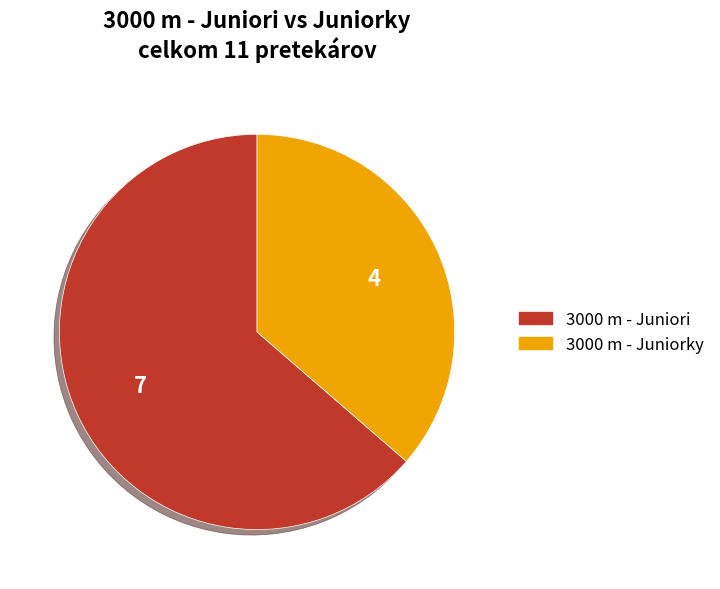

Which slice is the smallest?

3000 m - Juniorky